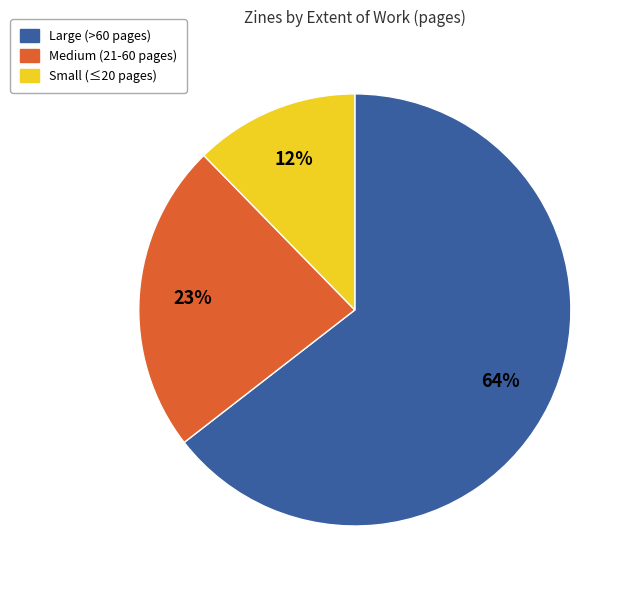

Is there any slice that represents more than half of the pie?

Yes